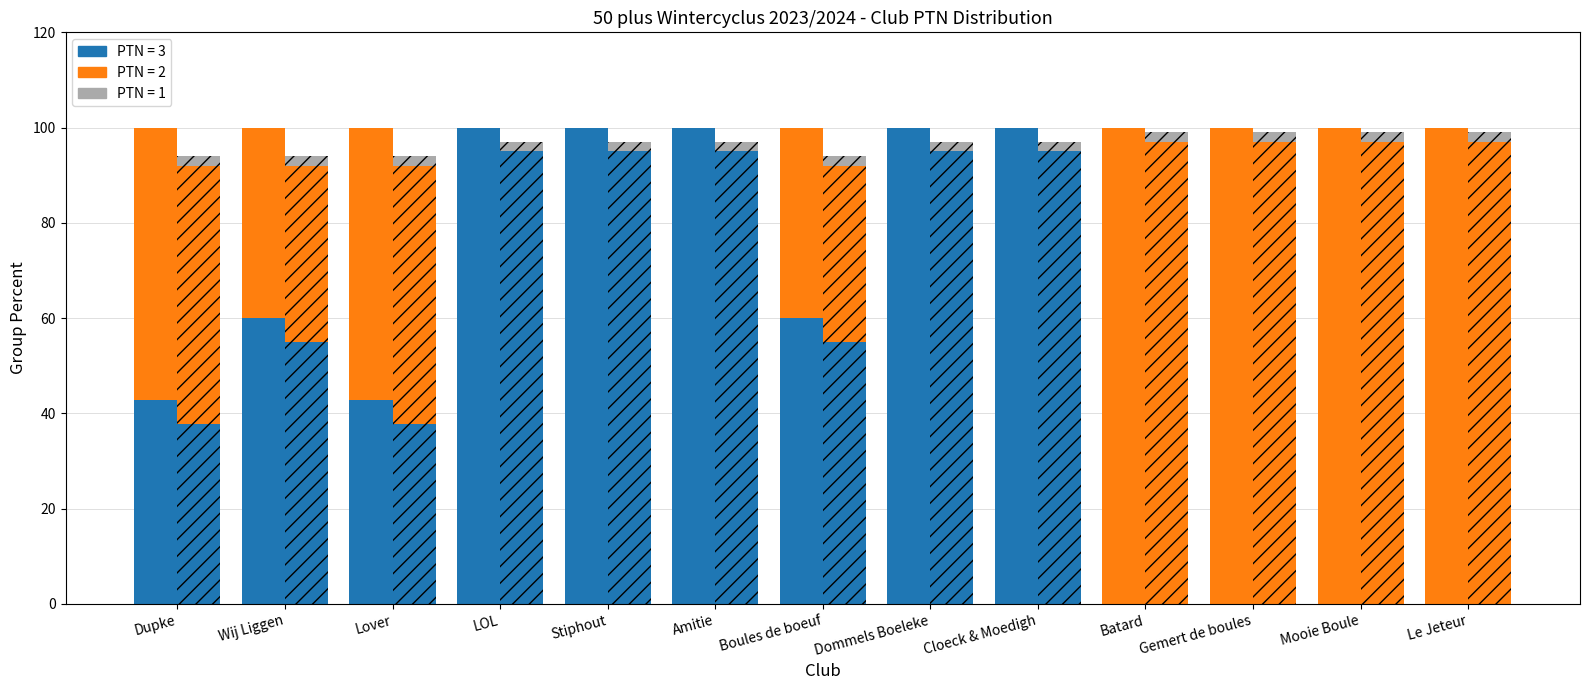

Is it true that PTN=2 (Hatch) equals 97.0 at Batard?

True